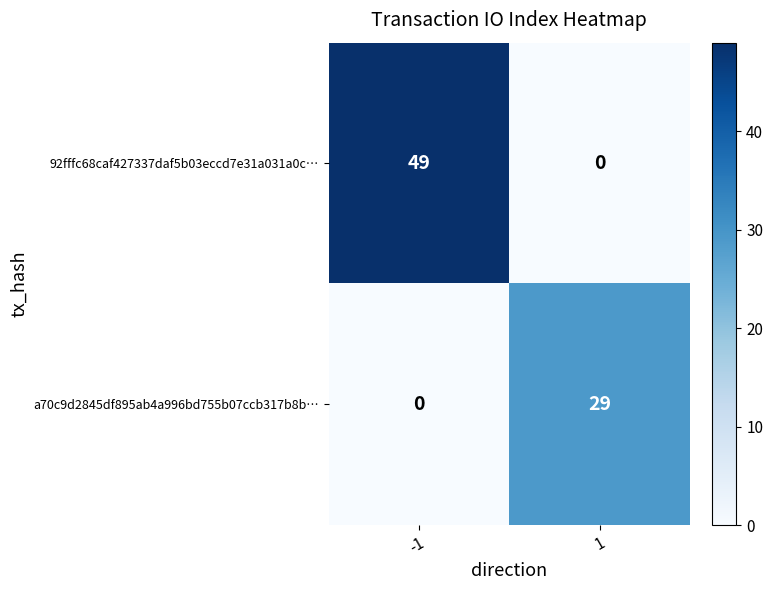

List the series in order of their overall mean, lowest first.

a70c9d2845df895ab4a996bd755b07ccb317b8b…, 92fffc68caf427337daf5b03eccd7e31a031a0c…